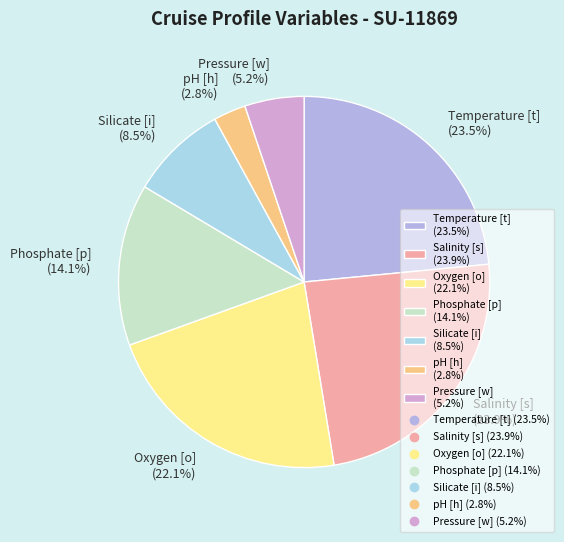

Which has a higher value, Oxygen [o] (22.1%) or pH [h] (2.8%)?

Oxygen [o] (22.1%)